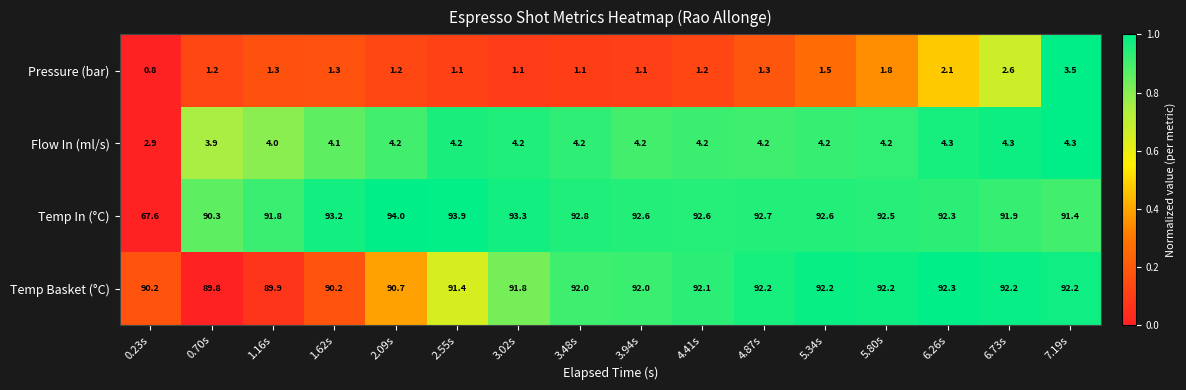

The value of Temp In (°C) at 2.55s is 93.9. True or false?

True